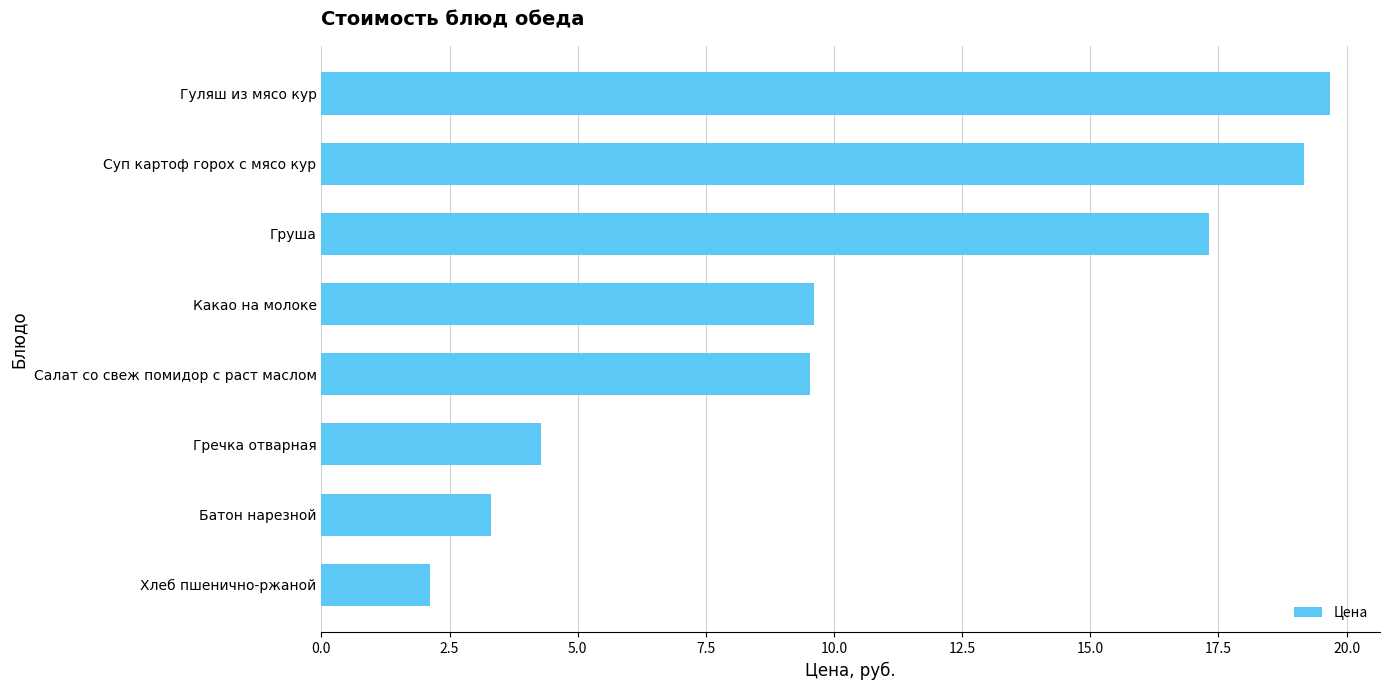

What is the average value?

10.6